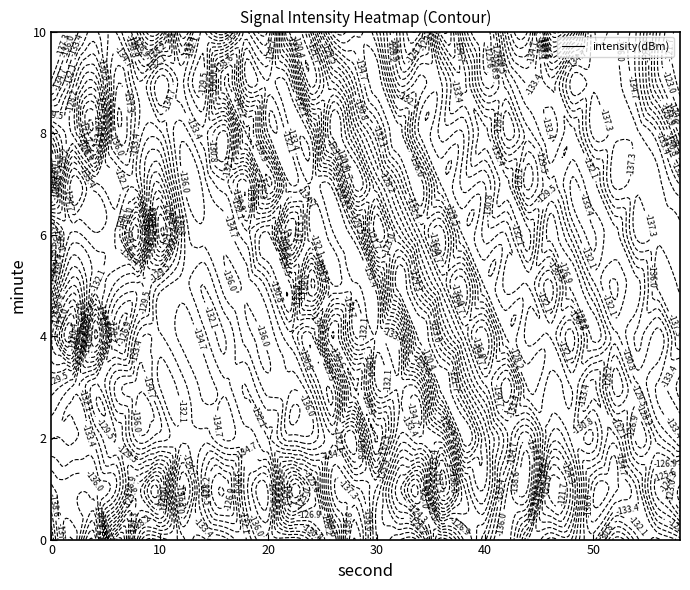

What is the total value across all series at 1?

-3924.7